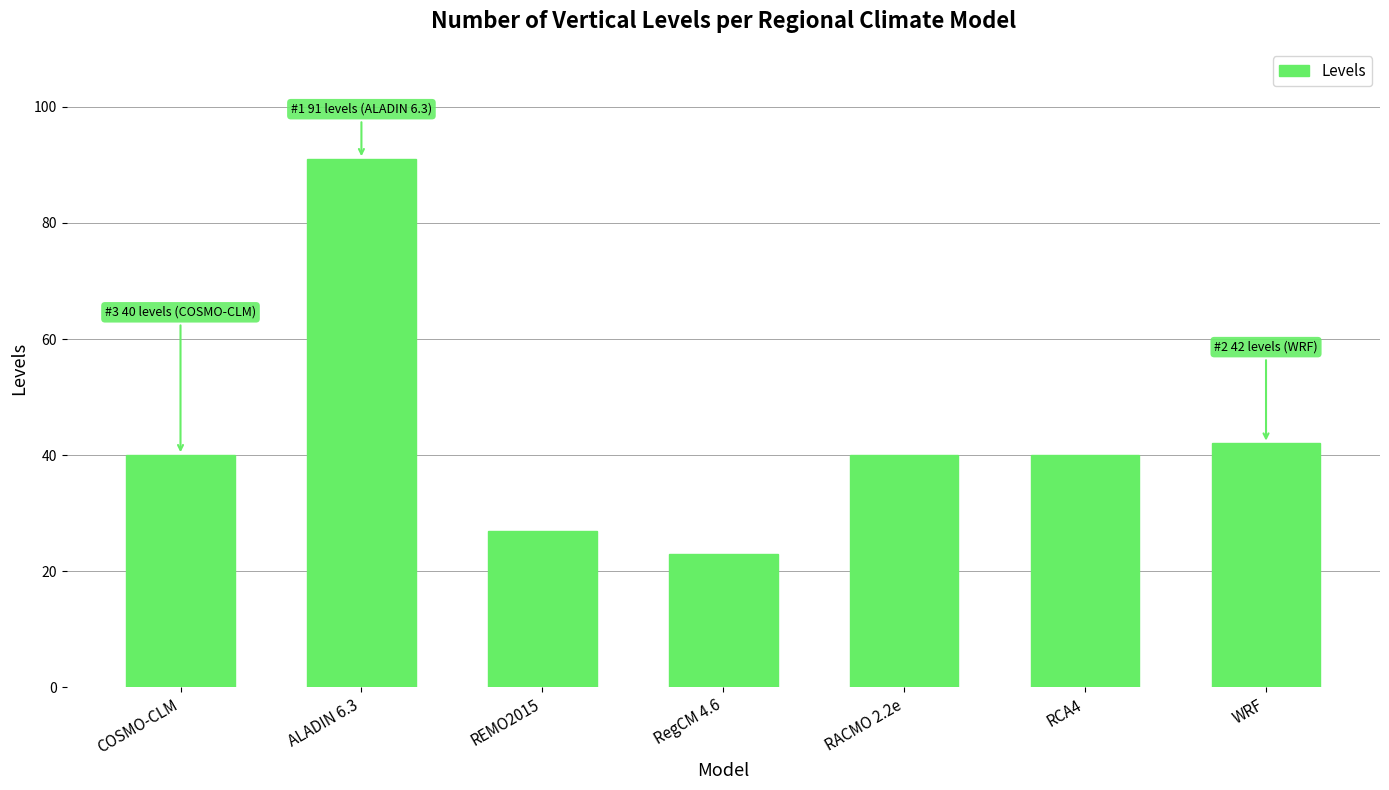

What is the value of the 1st bar from the left?

40